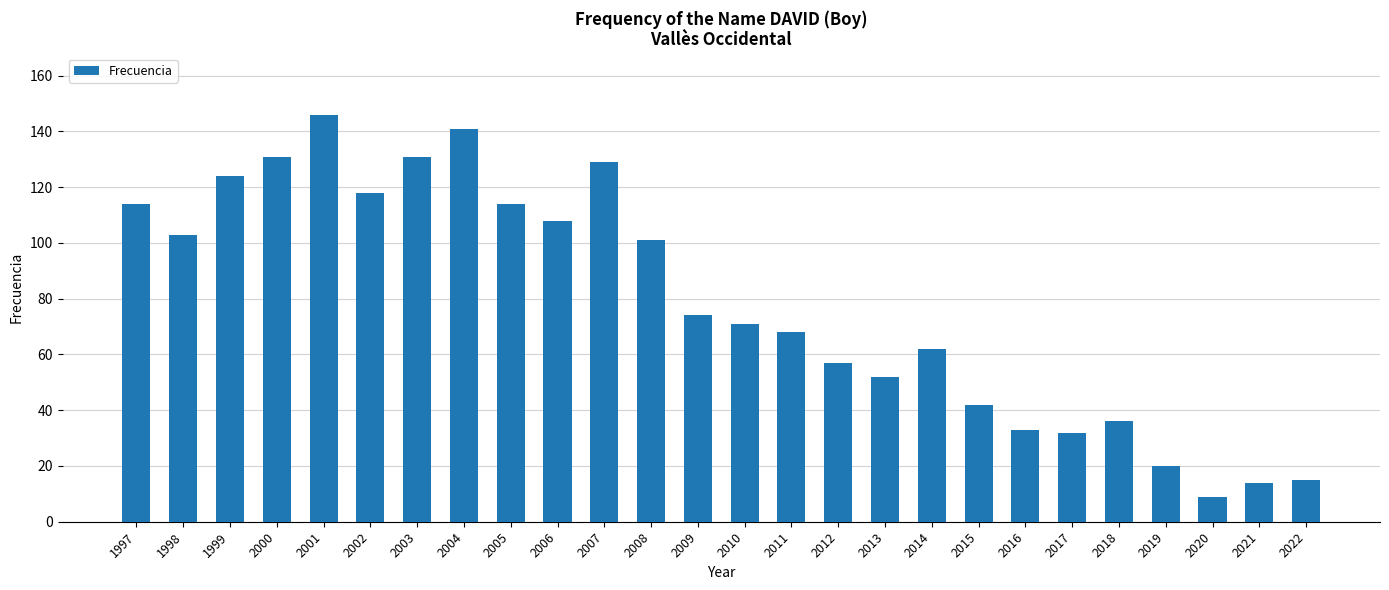

Read the value at 2020.

9